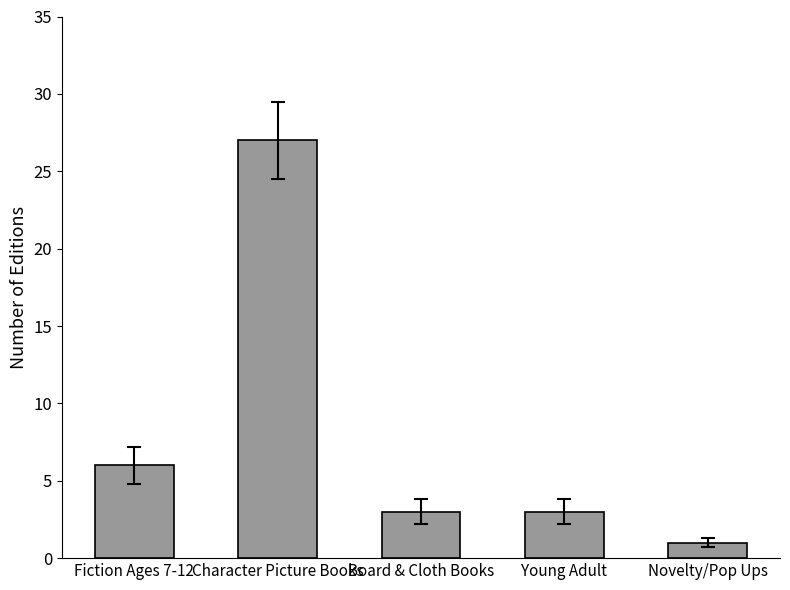

How many bars are there in total?

5